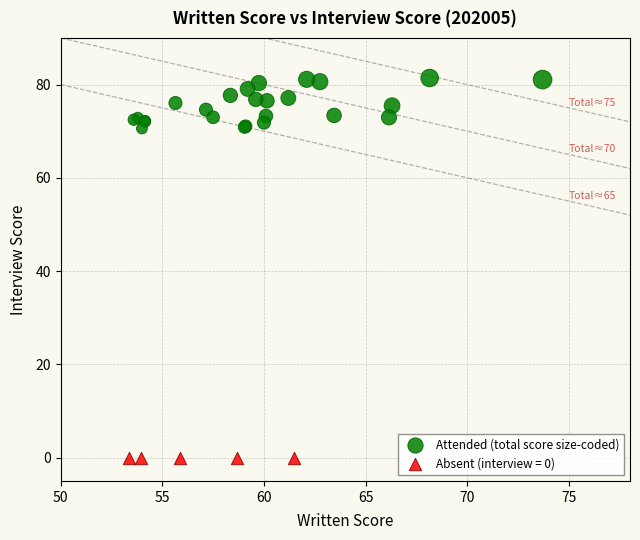

Which series reaches the minimum Y coordinate?

Absent (interview = 0)